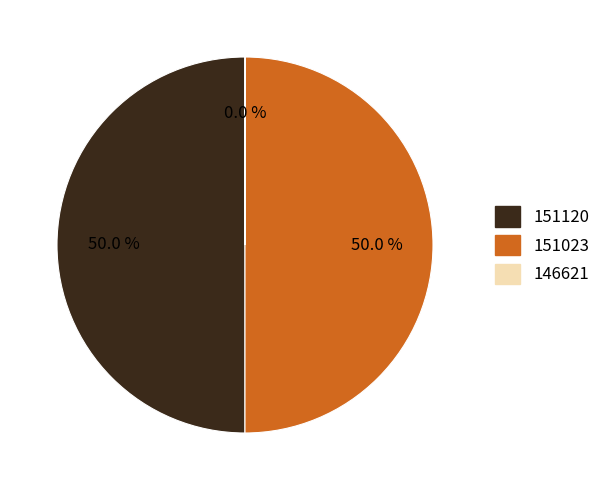

Combined, do 151120 and 151023 account for over 50%?

Yes